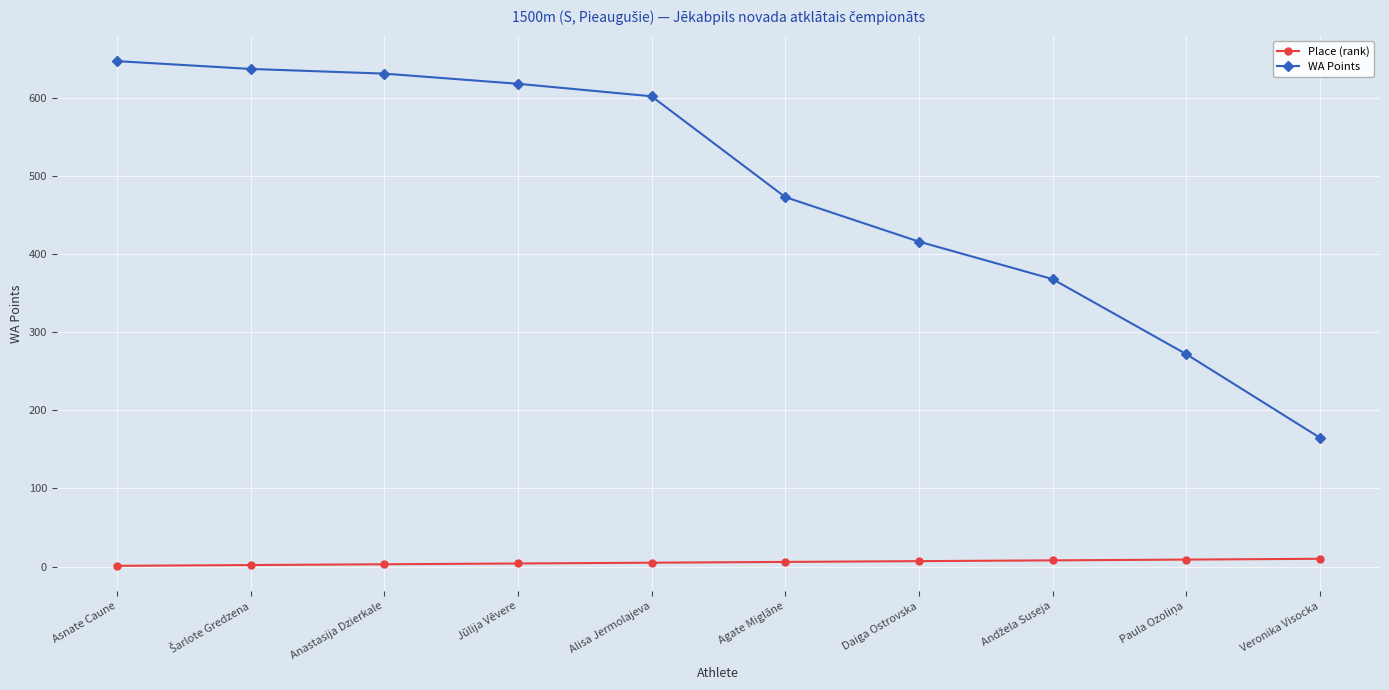

How many lines are shown in the chart?

2